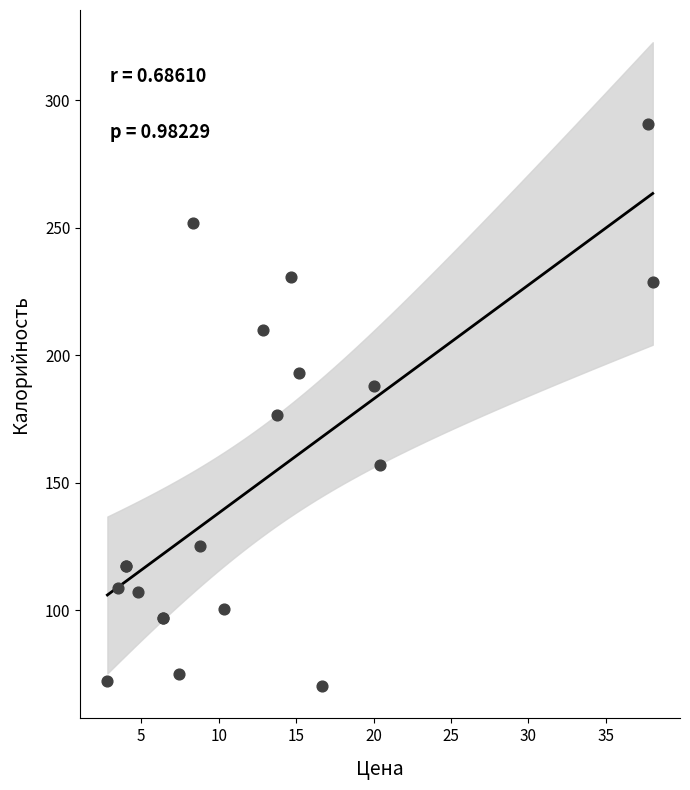

What Y value in the scatter plot is closest to 180?

176.4